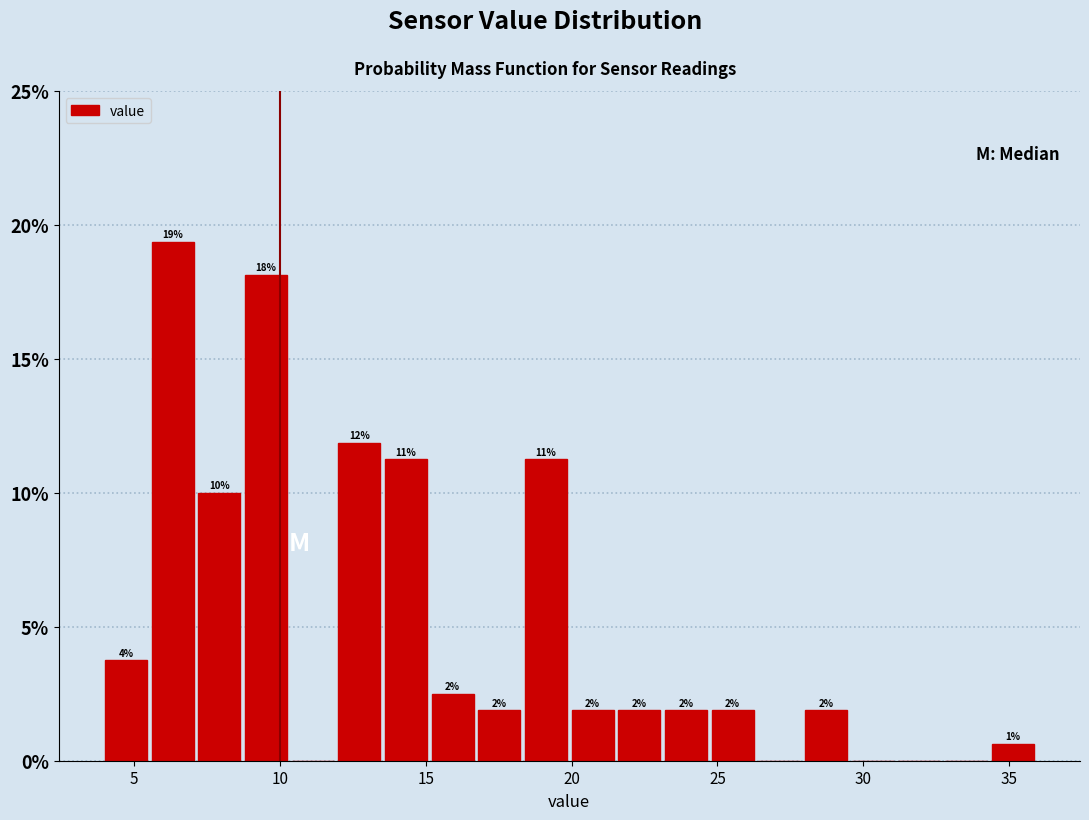

Read against the x-axis, roughly where is the centre of the tallest bar?

6.5